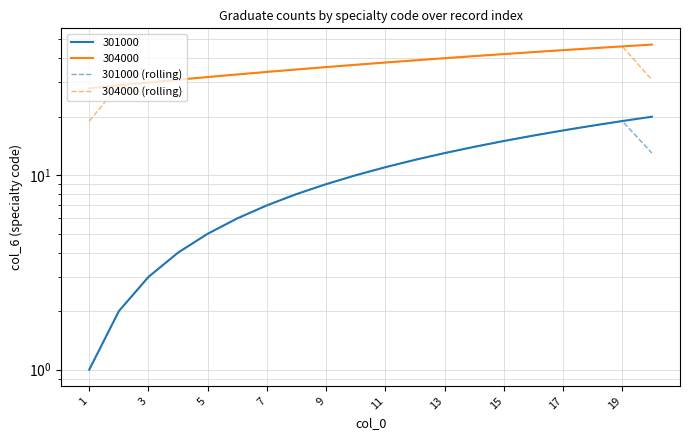

What is the value of the 301000 (rolling) point at the 17th from the left?

17.0